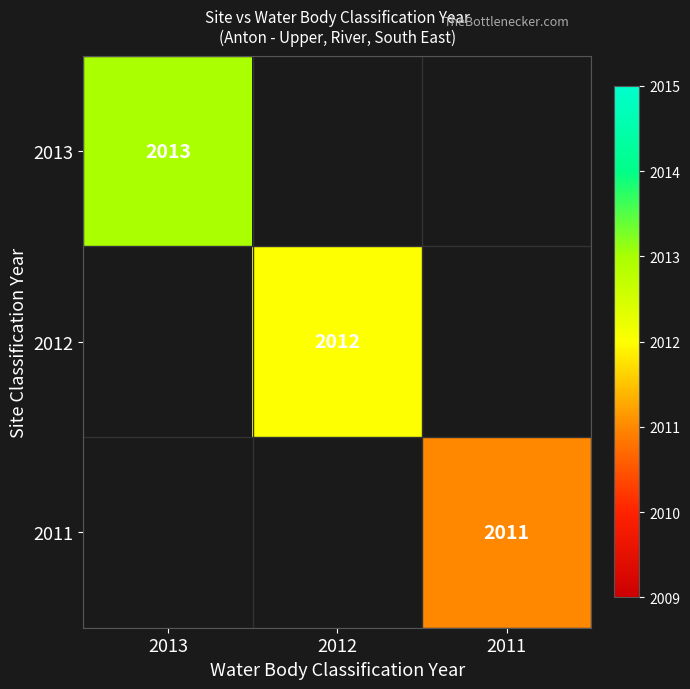

At how many categories does at least one series exceed 2012?

1